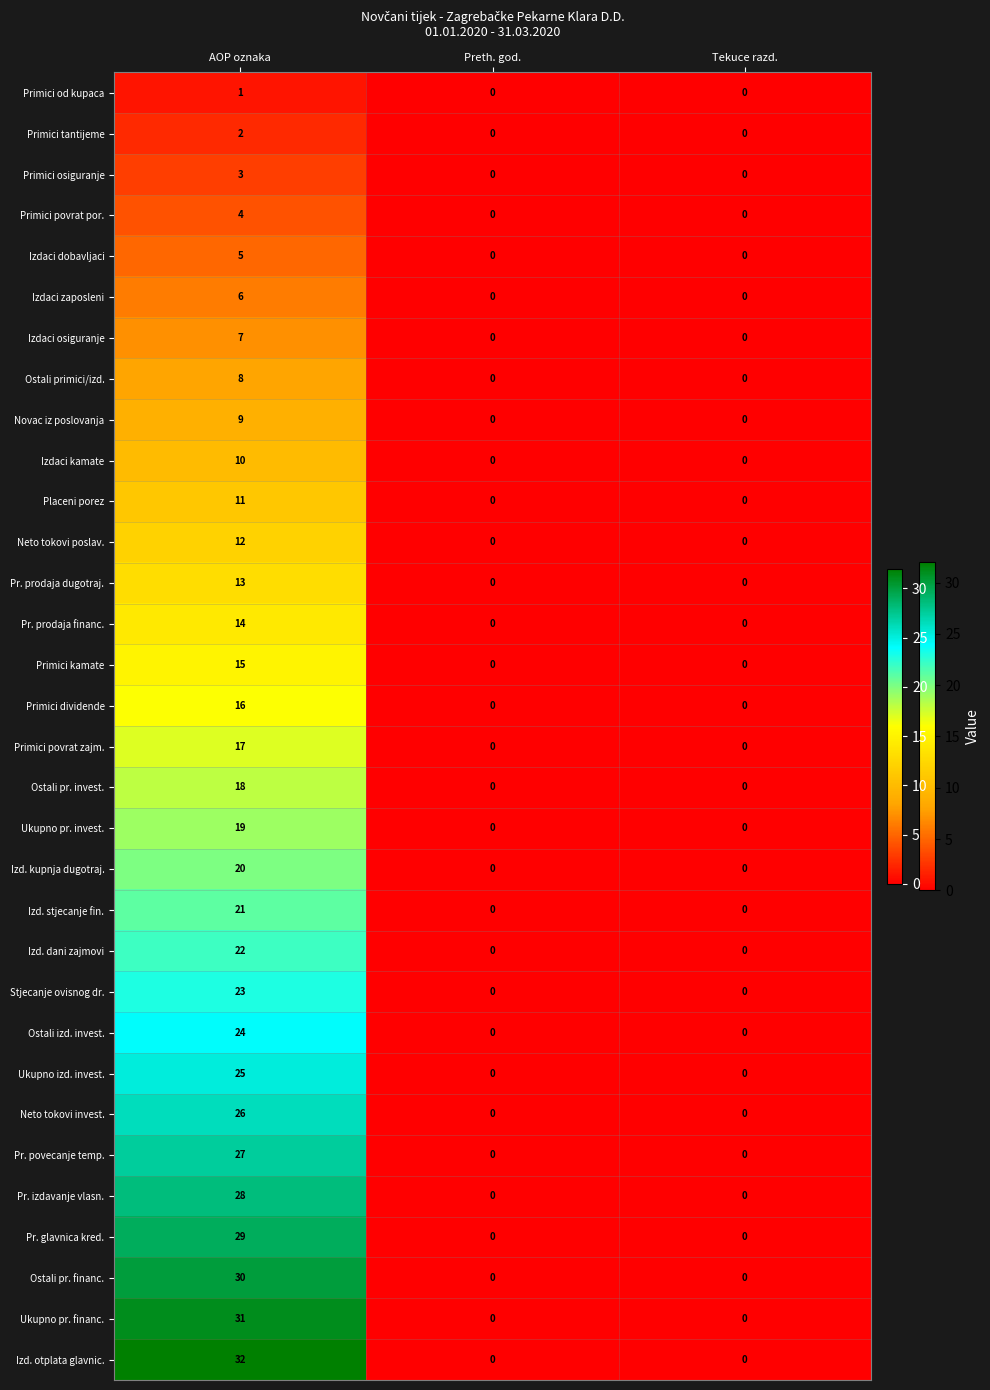

Which series has the largest total across all categories?

Izd. otplata glavnic.